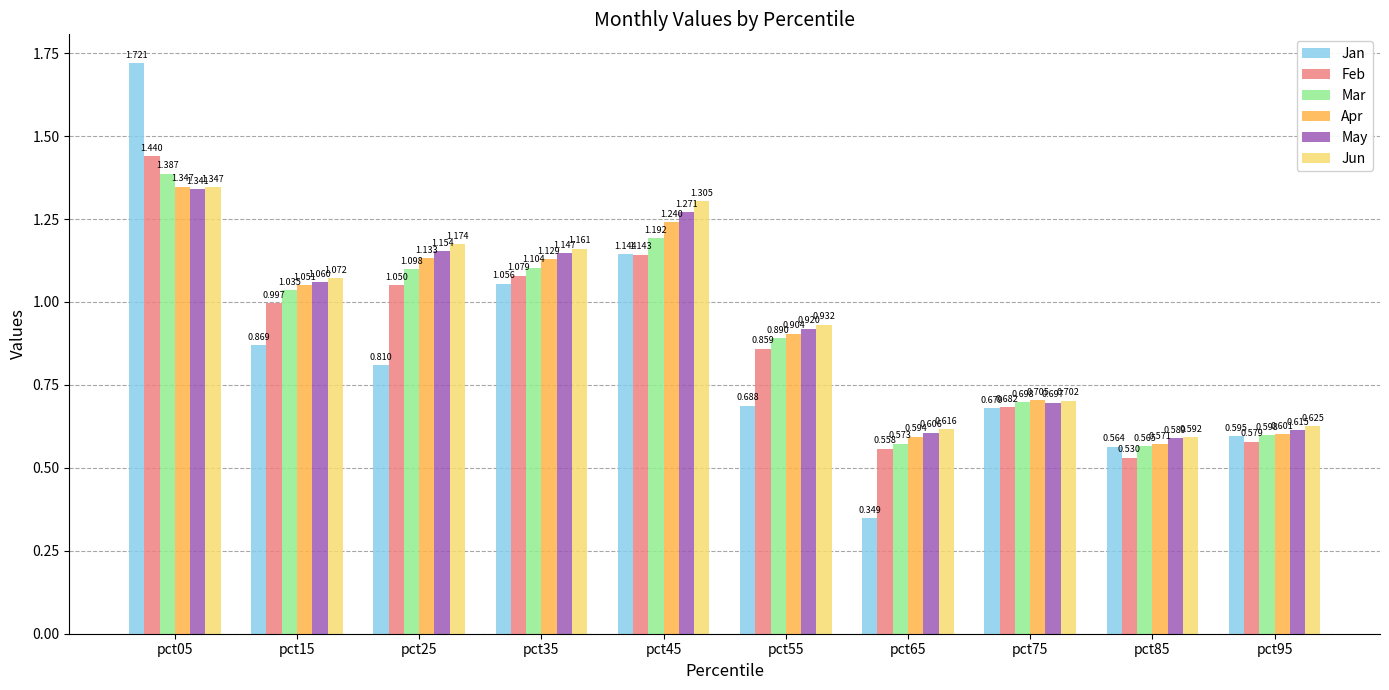

Which series changed the most between pct25 and pct75?

Jun